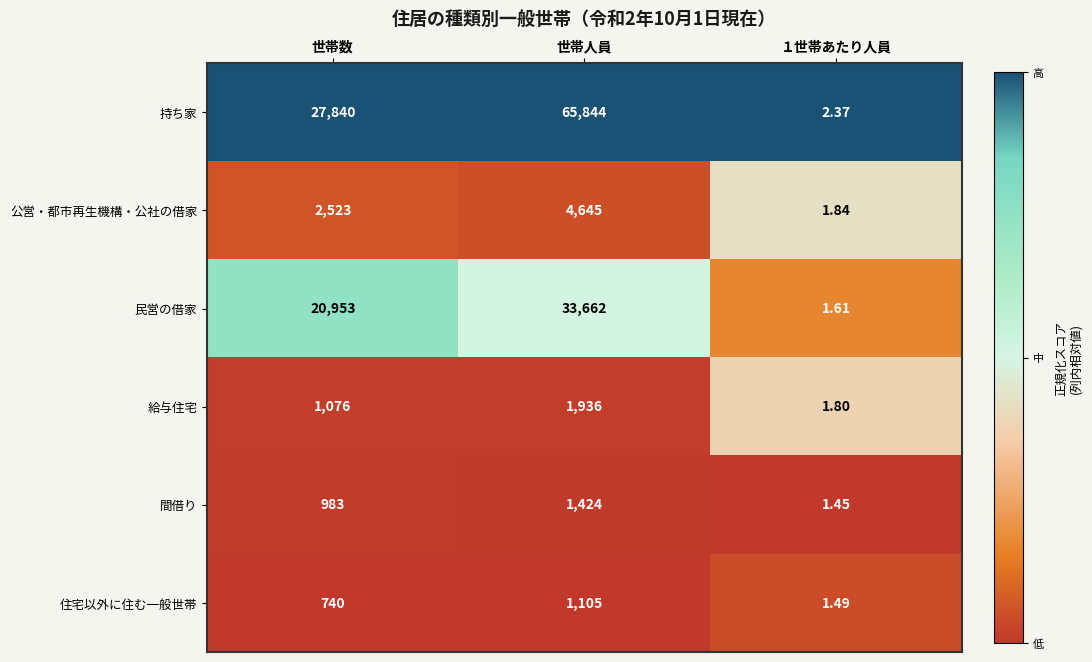

Which series changed the most between 世帯数 and １世帯あたり人員?

持ち家